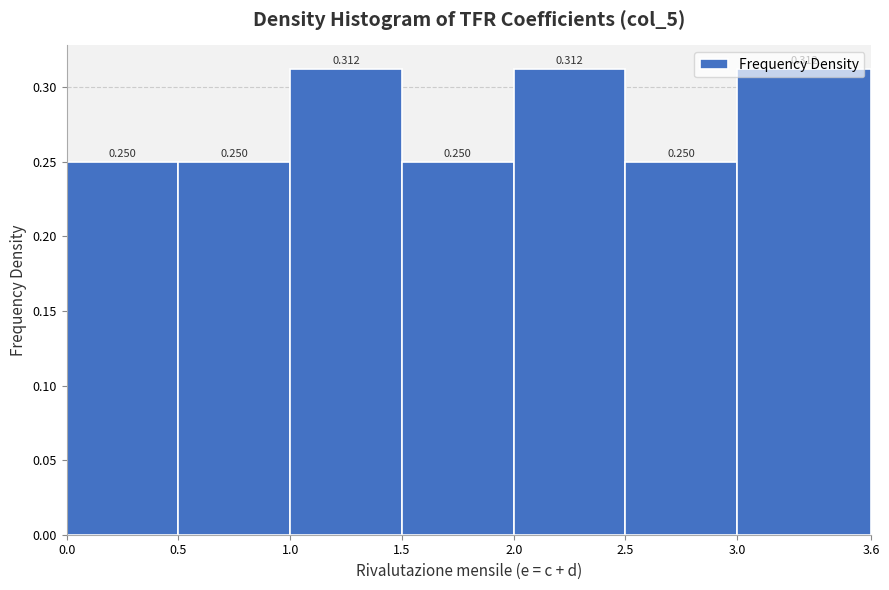

Reading left to right, list every bar in this chart as the range it spans on the x-axis followed by its height.

0.0 to 0.5: 0.250
0.5 to 1.0: 0.250
1.0 to 1.5: 0.312
1.5 to 2.0: 0.250
2.0 to 2.5: 0.312
2.5 to 3.0: 0.250
3.0 to 3.6: 0.312